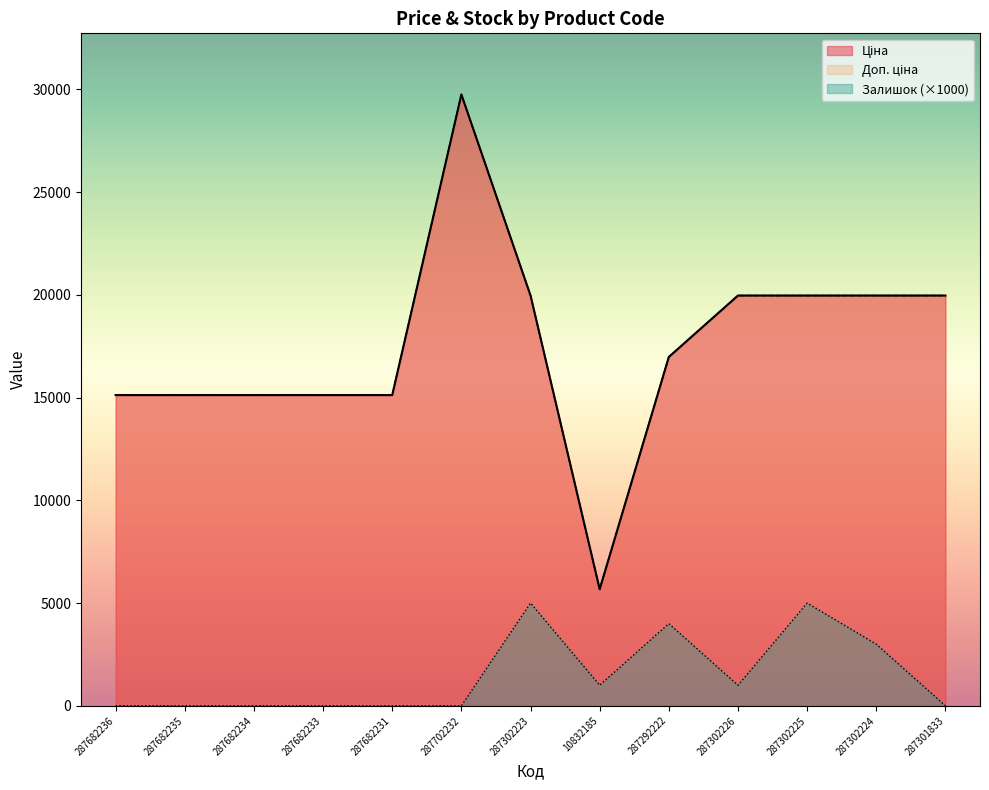

Reading left to right, transcribe all the data shown in this chart.

Ціна: 15120.0	15120.0	15120.0	15120.0	15120.0	29747.2	19964.2	5673.8	16976.3	19964.2	19964.2	19964.2	19964.2
Доп. ціна: 15120.0	15120.0	15120.0	15120.0	15120.0	29747.2	19964.2	5673.8	16976.3	19964.2	19964.2	19964.2	19964.2
Залишок: 0.0	0.0	0.0	0.0	0.0	0.0	5000.0	1000.0	4000.0	1000.0	5000.0	3000.0	0.0